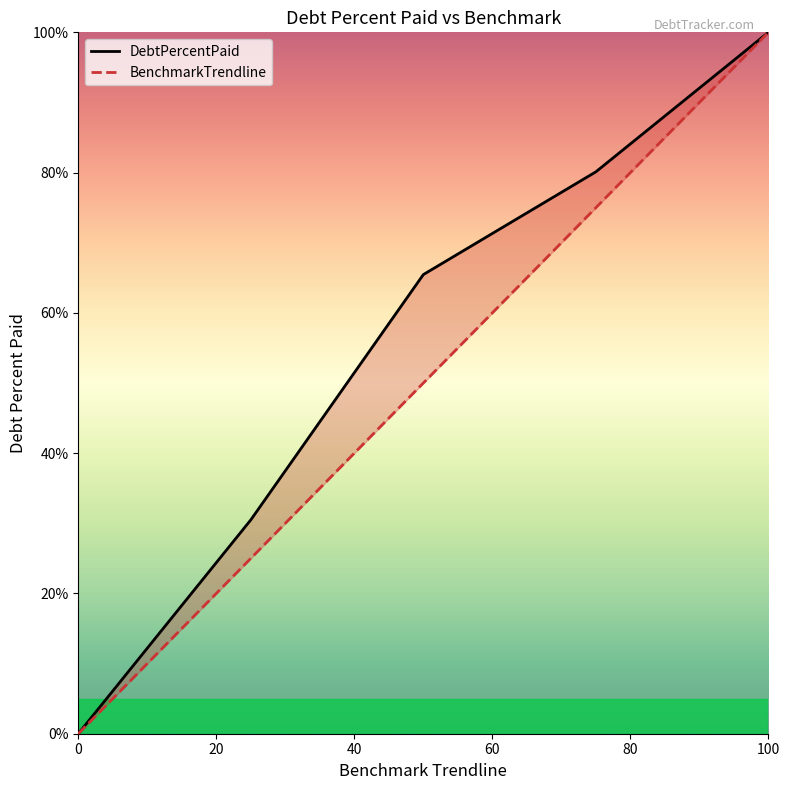

True or false: BenchmarkTrendline has a value of 71.8 at Q2.

False